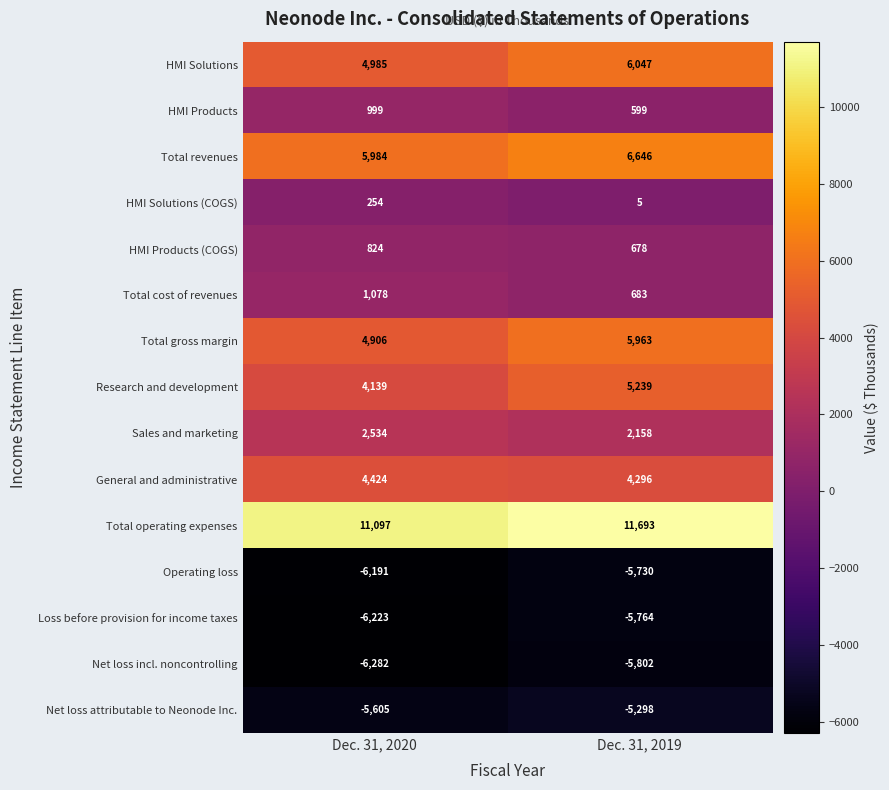

Where is HMI Solutions (COGS) nearest to the value 129?

Dec. 31, 2019